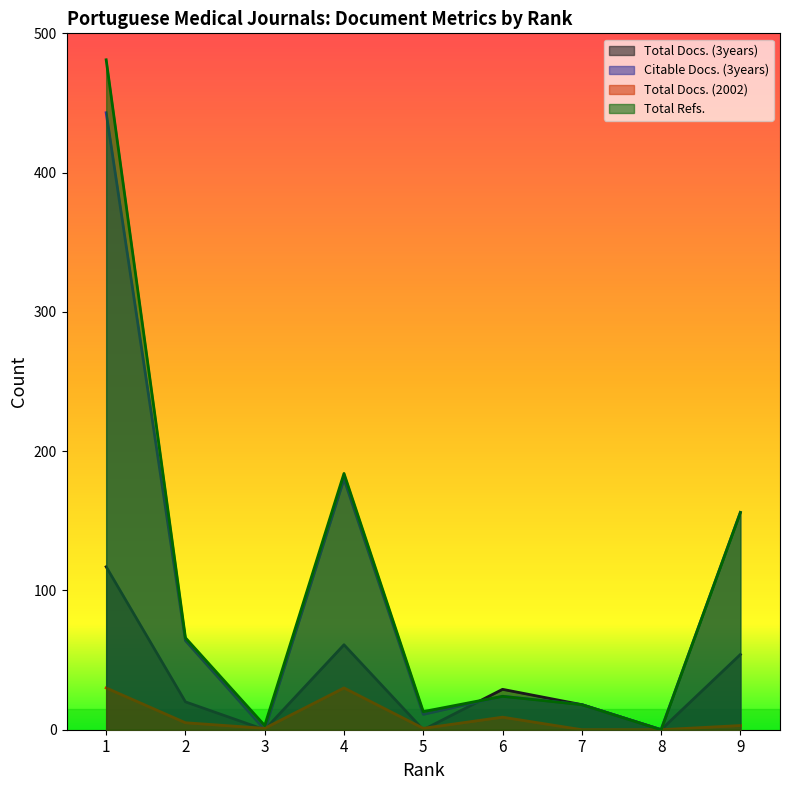

Which category has the lowest value in the Total Docs. (3years) series?

3